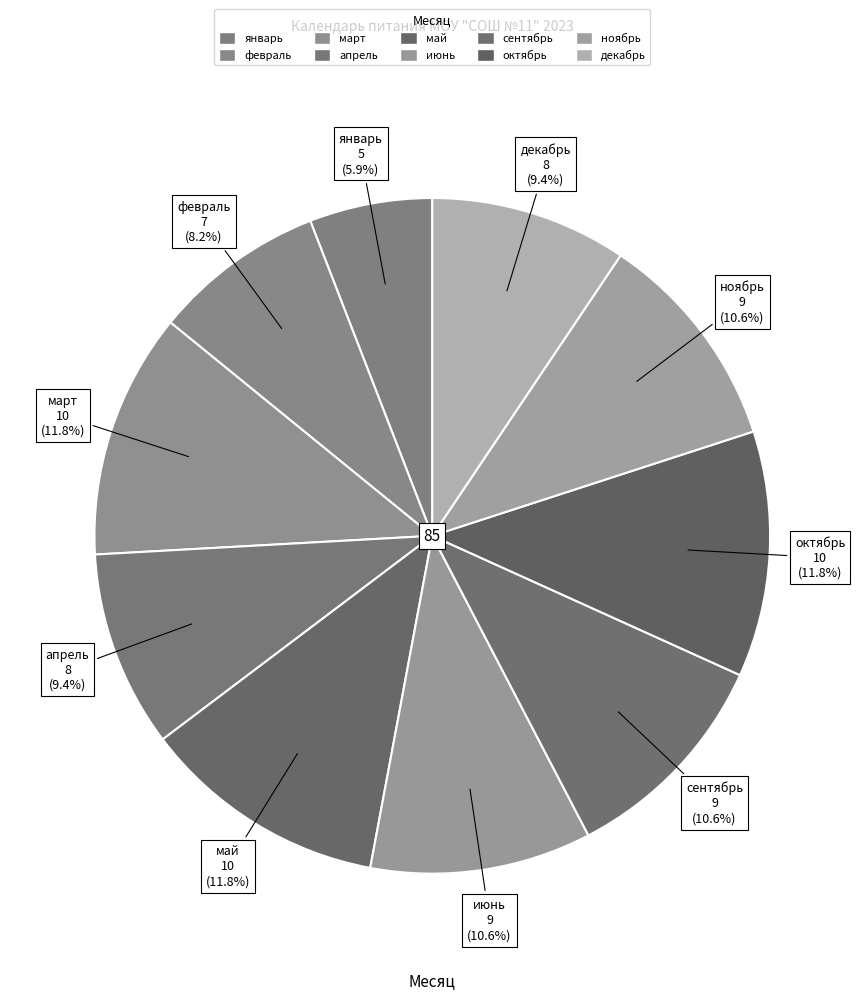

Does январь represent more than half of the total?

No